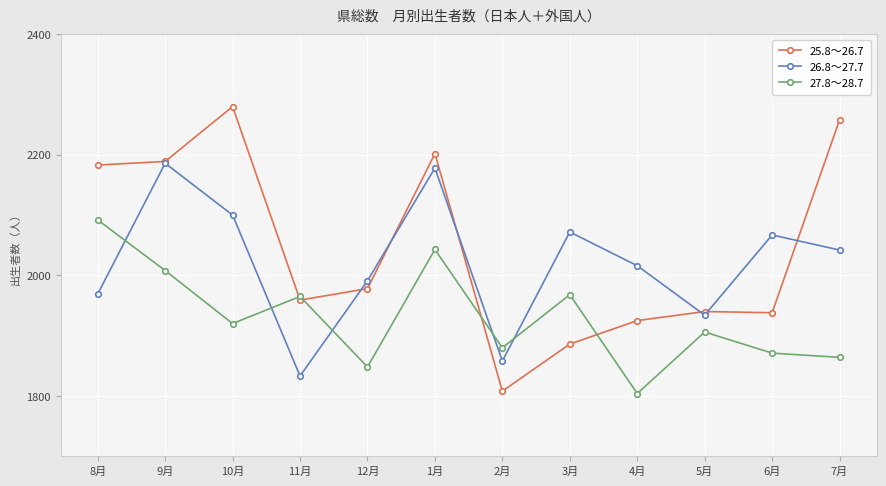

What is the label of the 12th point from the right?

8月